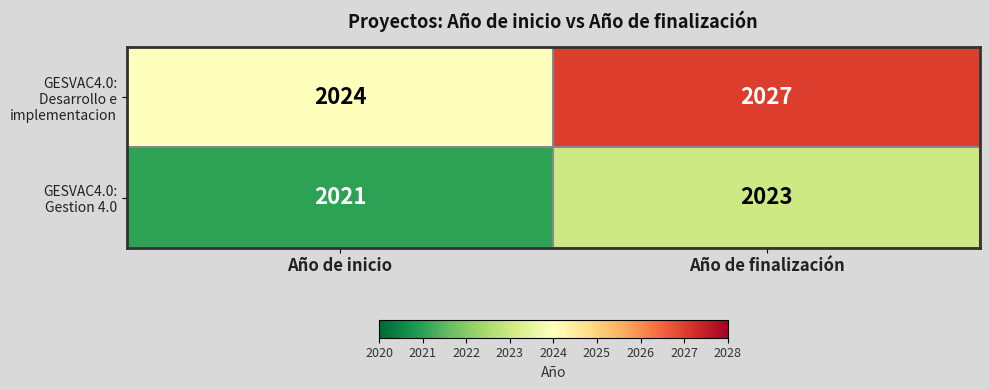

How many values in the GESVAC4.0: Gestion 4.0 series are below 2023?

1